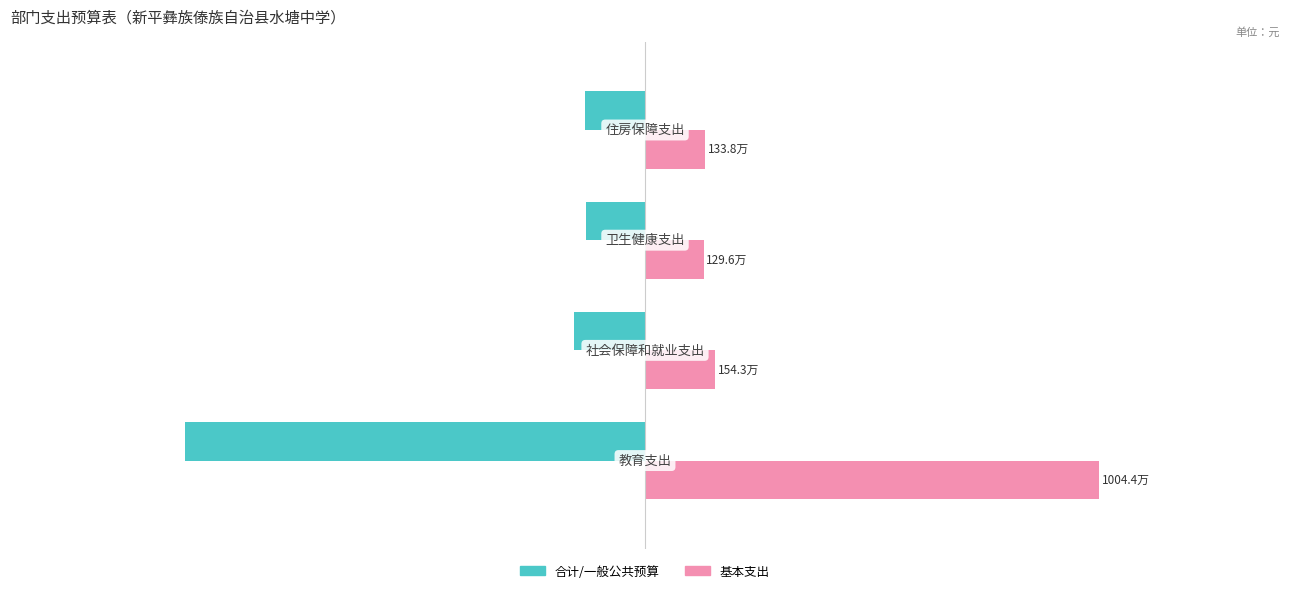

Does the chart contain stacked bars?

No